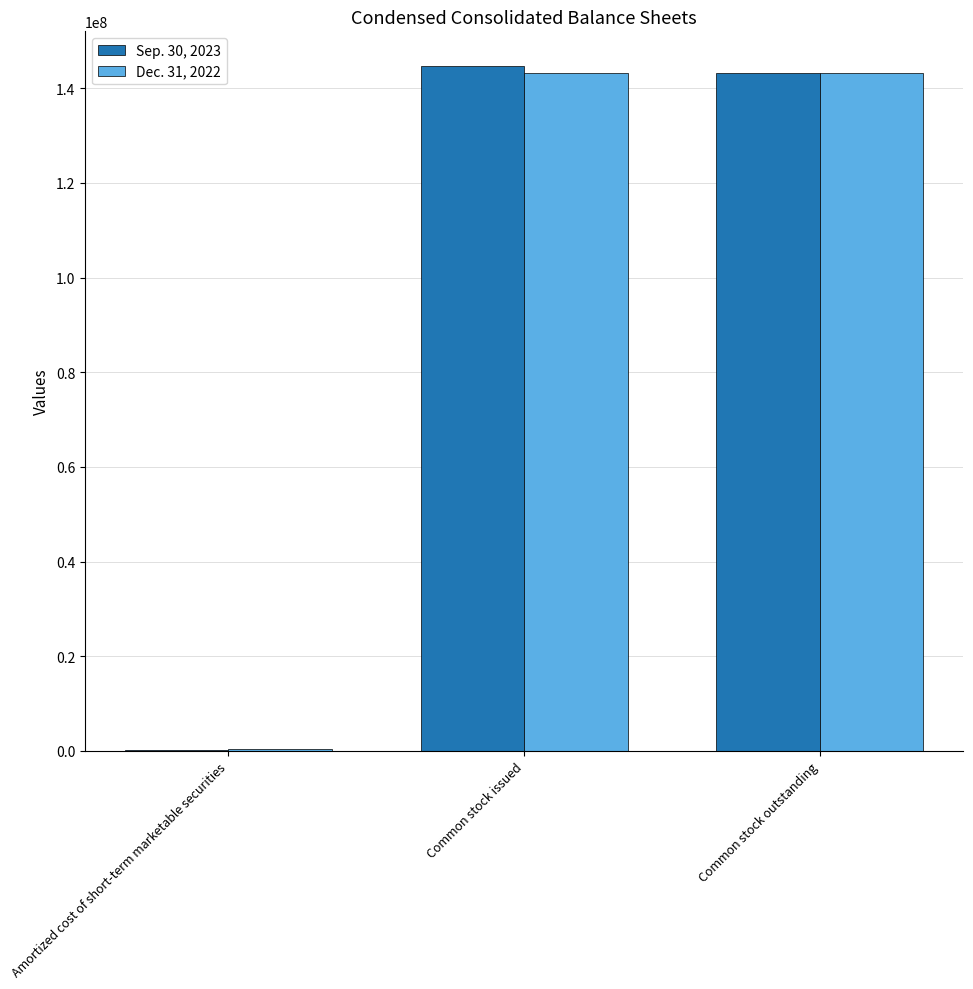

Count the Dec. 31, 2022 values in the range 412282 to 143105002.

3